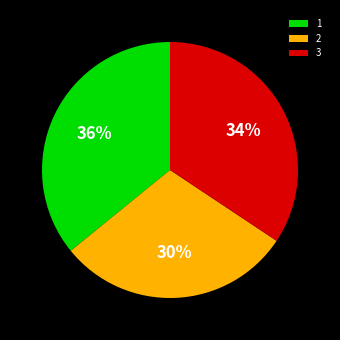

True or false: 2 accounts for 30% of the total.

True